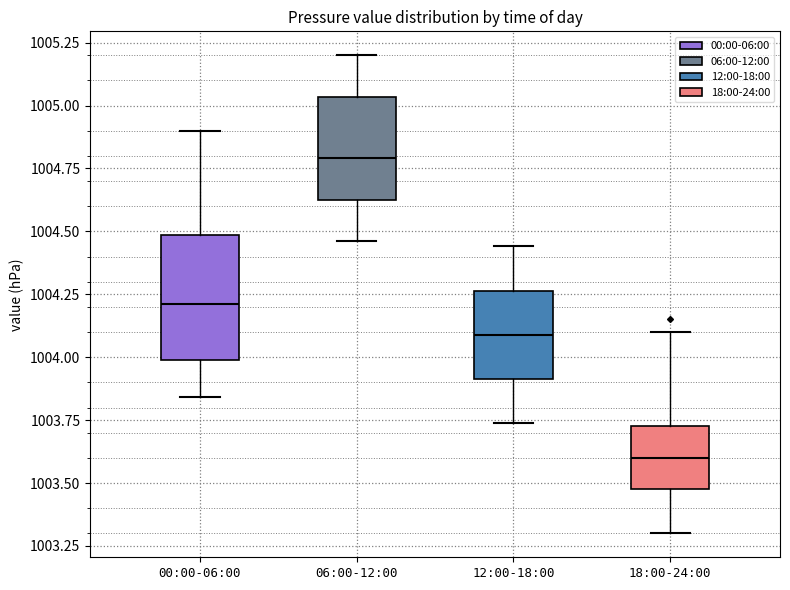

Where does the lower whisker of the box for 18:00-24:00 end on the y-axis? The values are not printed on the chart, so give them approximately, as read against the axis.

1003.30